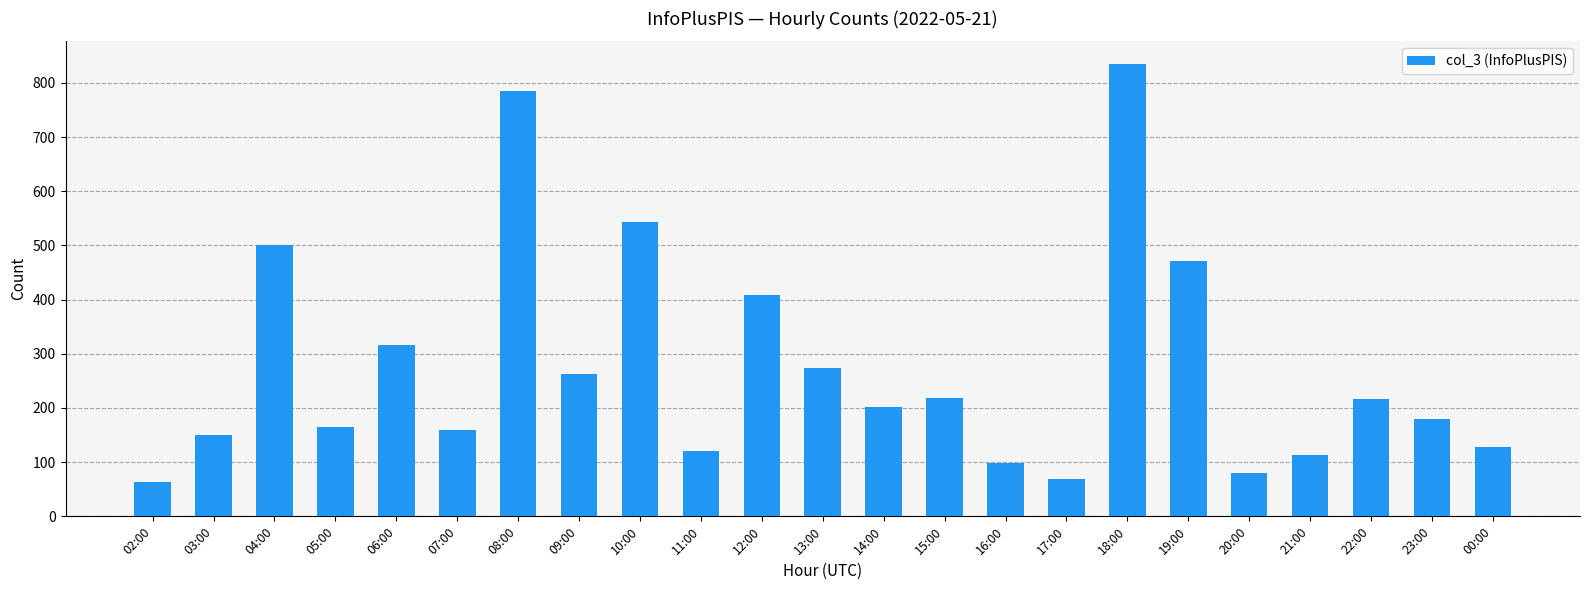

At which label does the data first exceed 202?

04:00